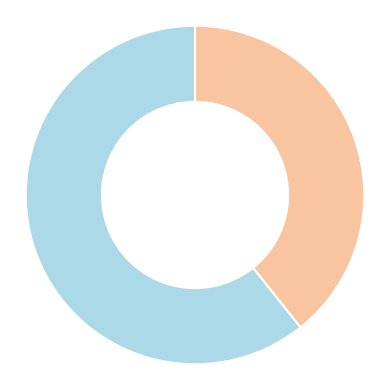

Does any single category account for the majority?

Yes